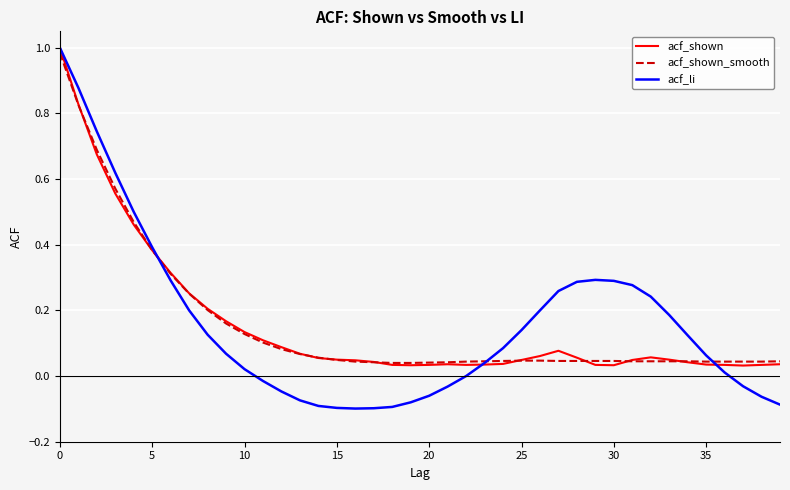

Which series has the widest spread of values?

acf_li